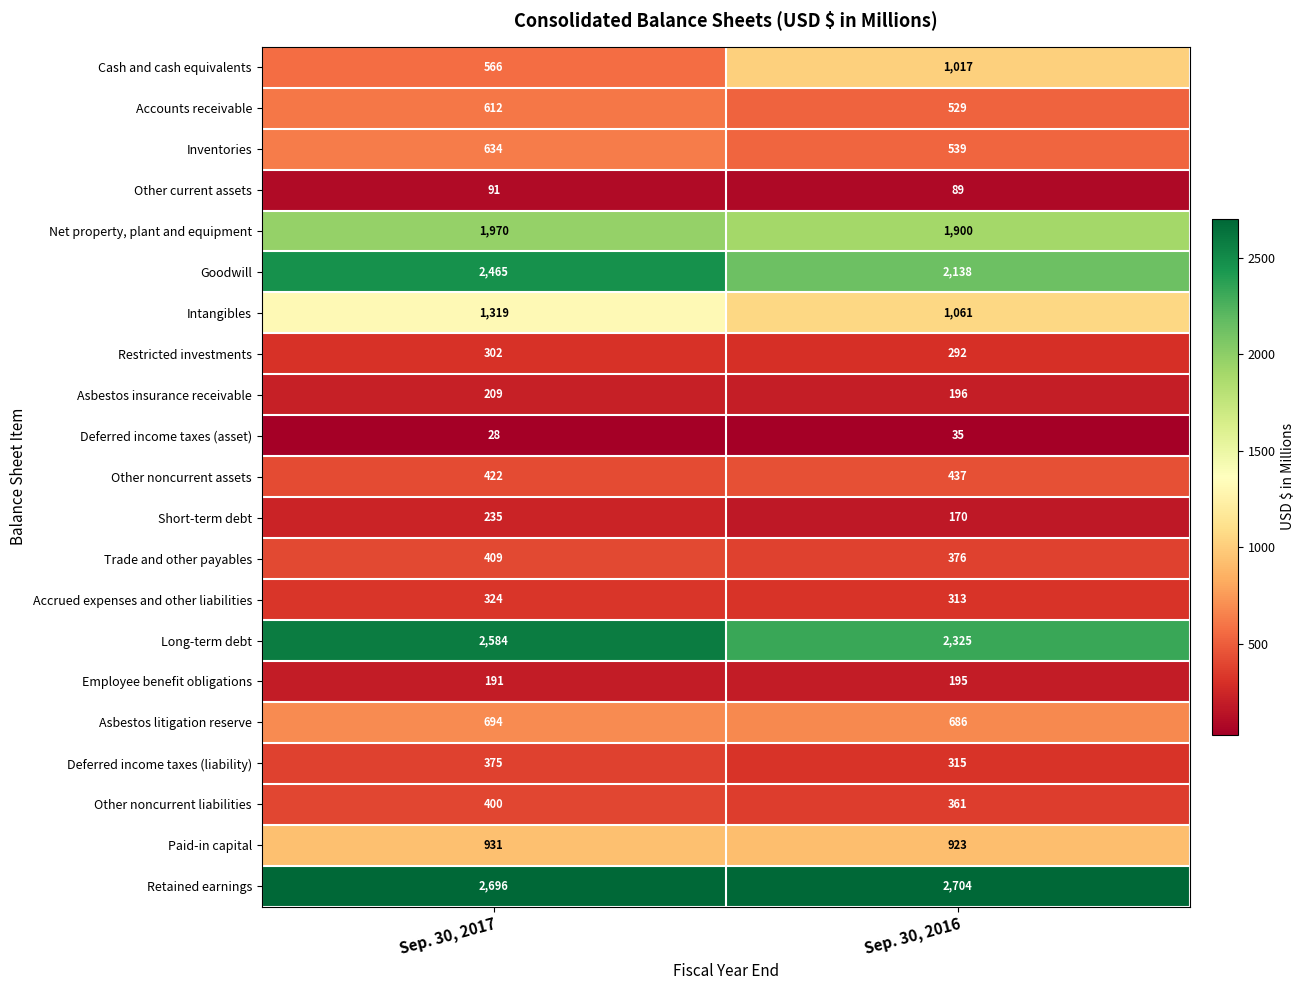

Rank the series at Sep. 30, 2017 from lowest to highest value.

Deferred income taxes (asset), Other current assets, Employee benefit obligations, Asbestos insurance receivable, Short-term debt, Restricted investments, Accrued expenses and other liabilities, Deferred income taxes (liability), Other noncurrent liabilities, Trade and other payables, Other noncurrent assets, Cash and cash equivalents, Accounts receivable, Inventories, Asbestos litigation reserve, Paid-in capital, Intangibles, Net property, plant and equipment, Goodwill, Long-term debt, Retained earnings